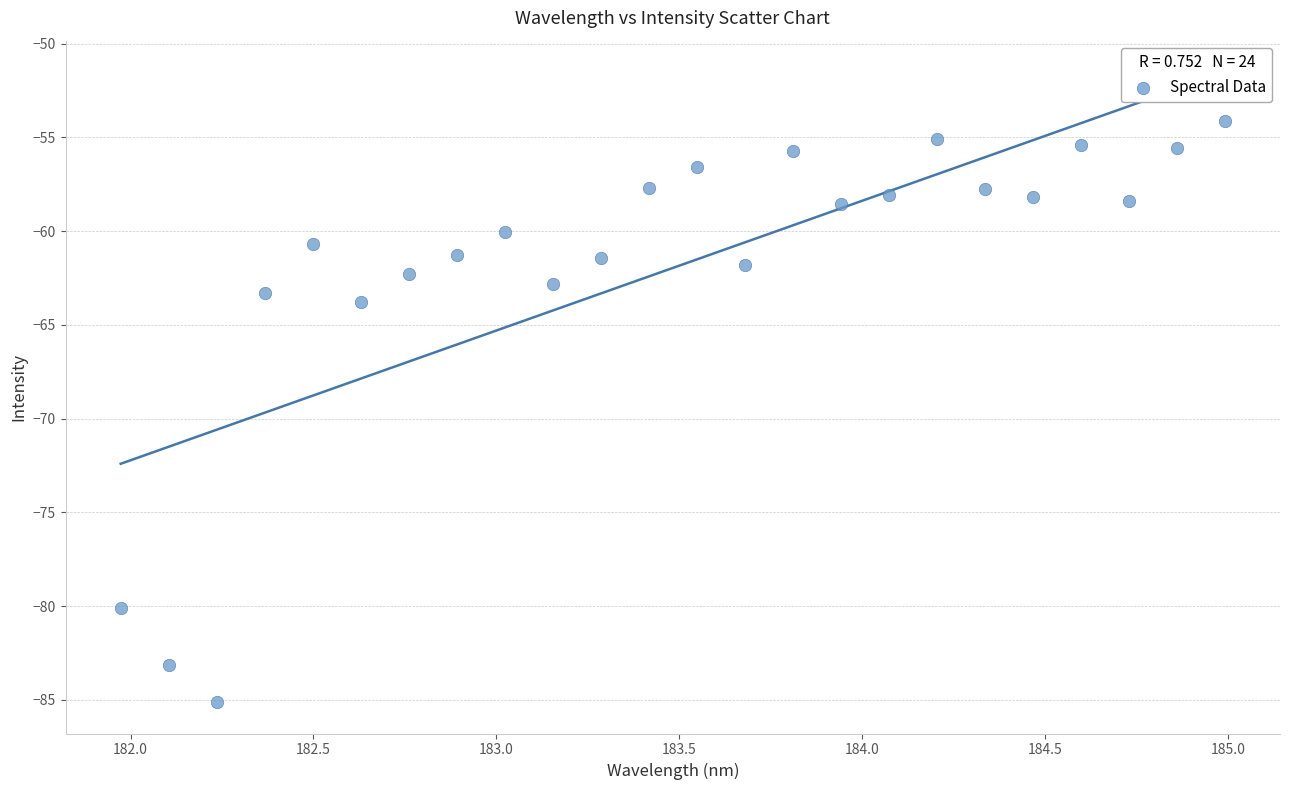

What is the range of Y values (max minus min)?

31.0